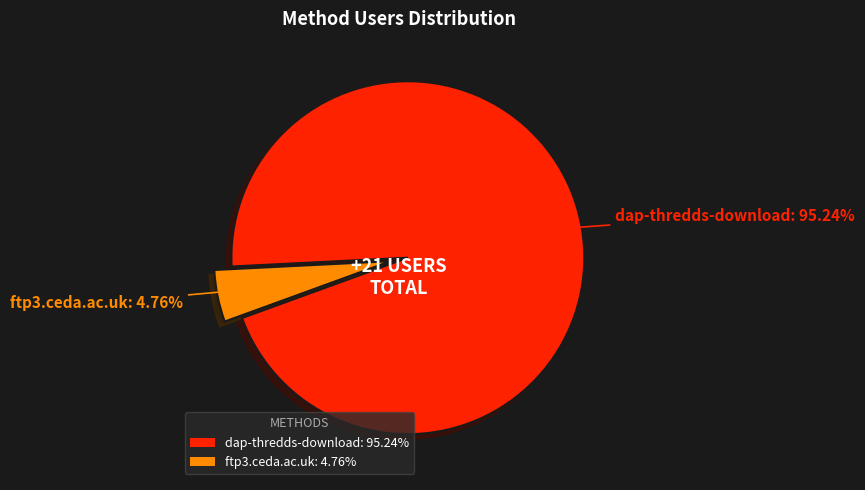

Rank the categories by value from highest to lowest.

dap-thredds-download, ftp3.ceda.ac.uk